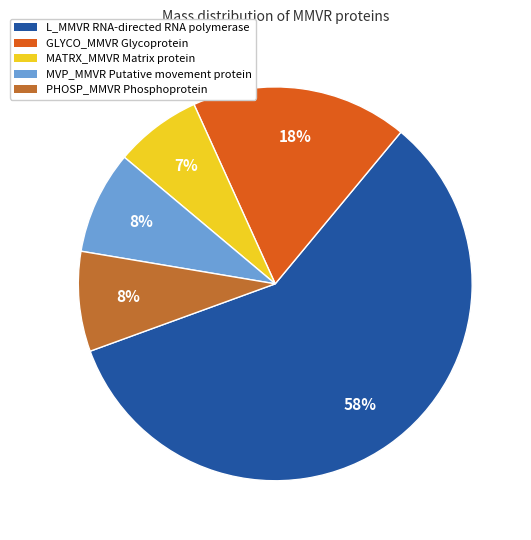

Count the number of slices in the pie.

5